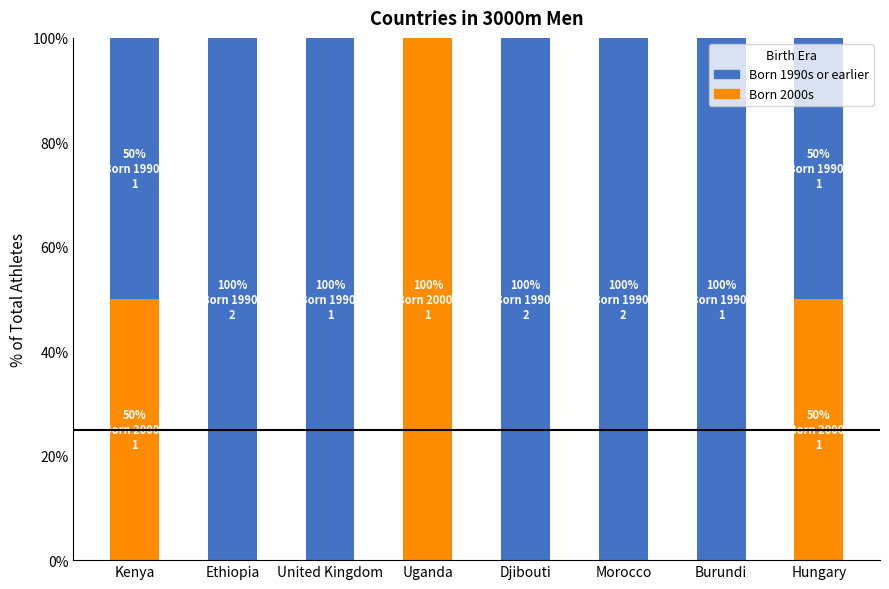

What is the sum of all Born 2000s values?

200